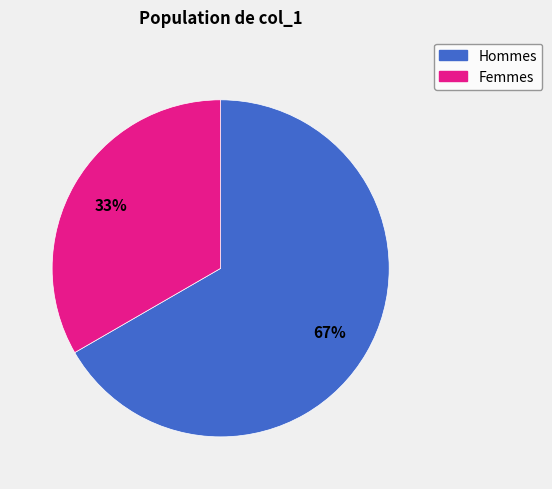

Is there a majority slice in this chart?

Yes